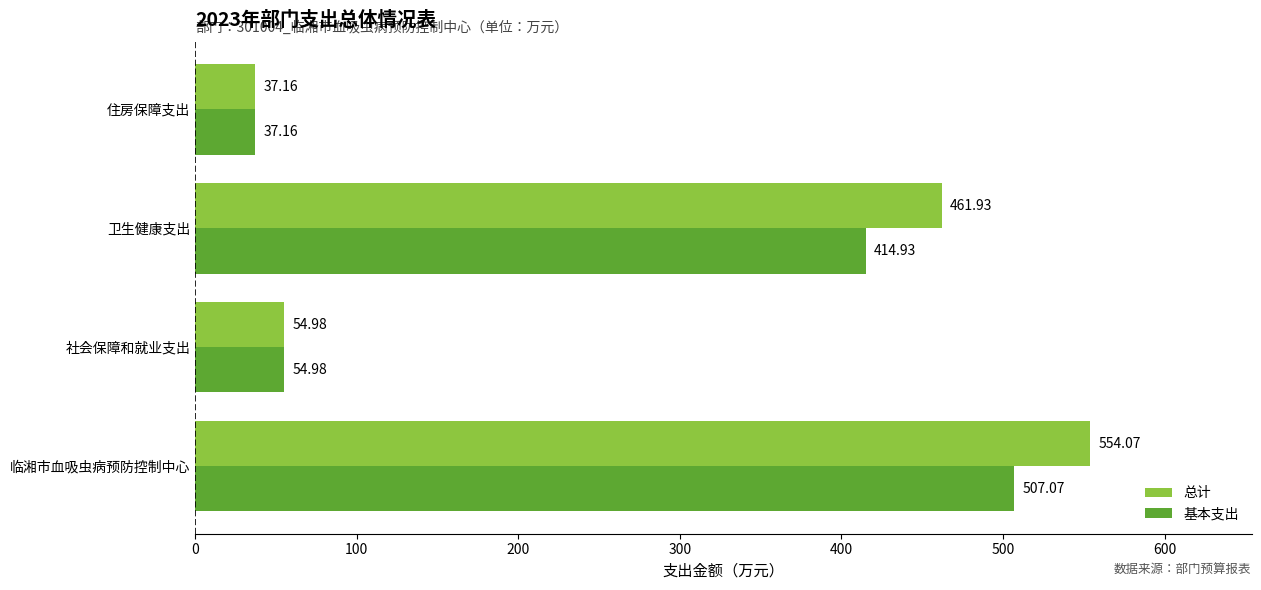

Which category has the highest value in the 总计 series?

临湘市血吸虫病预防控制中心